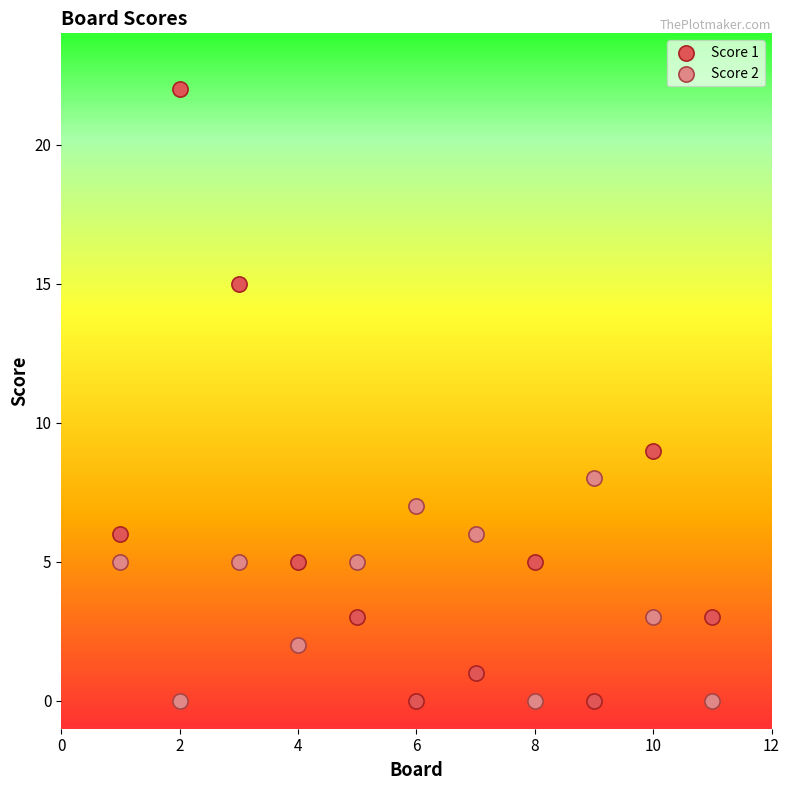

Across all series, what Y value is closest to 11?

9